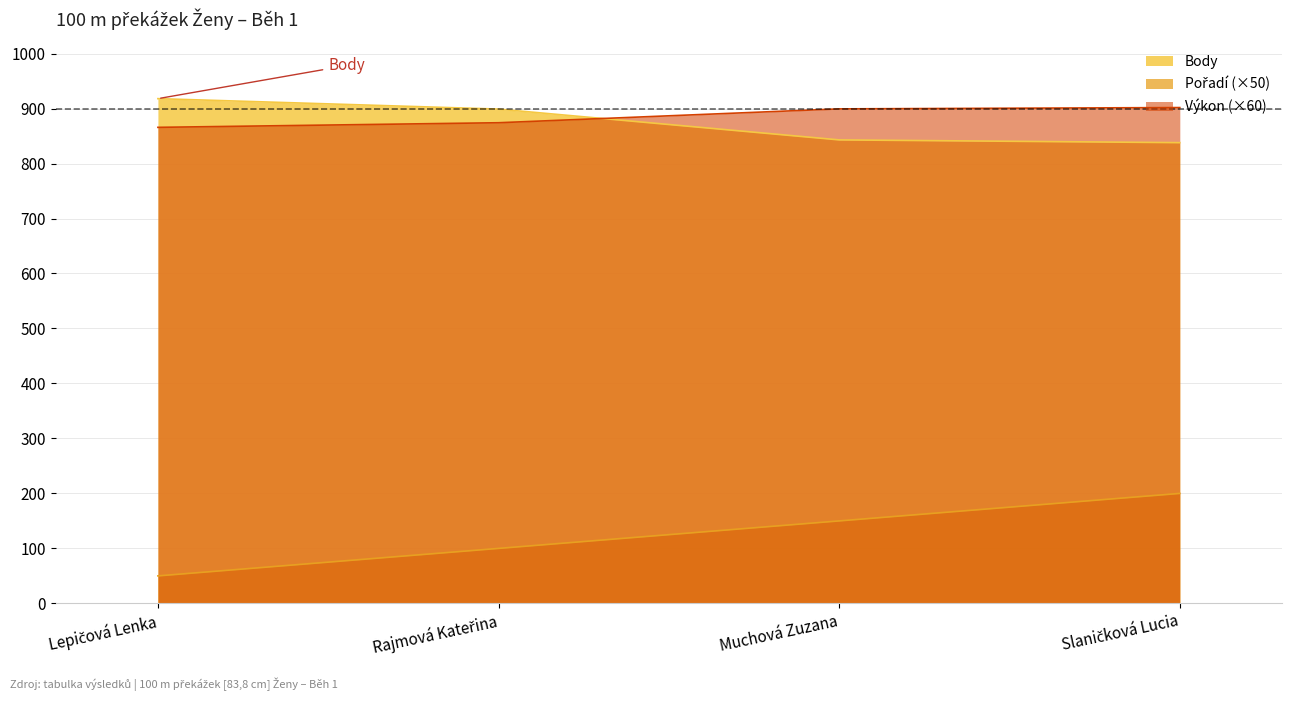

What is the difference between the Body values at Slaničková Lucia and Lepičová Lenka?

80.0